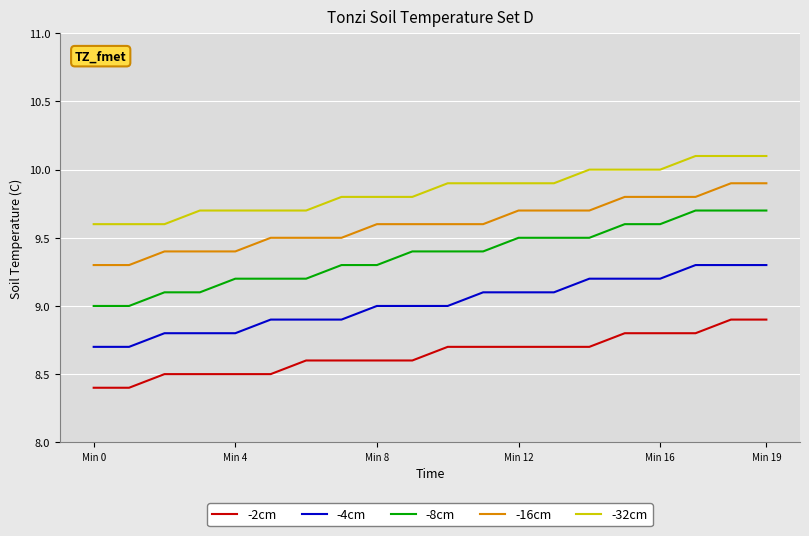

Count the -2cm values in the range 8 to 9.

20